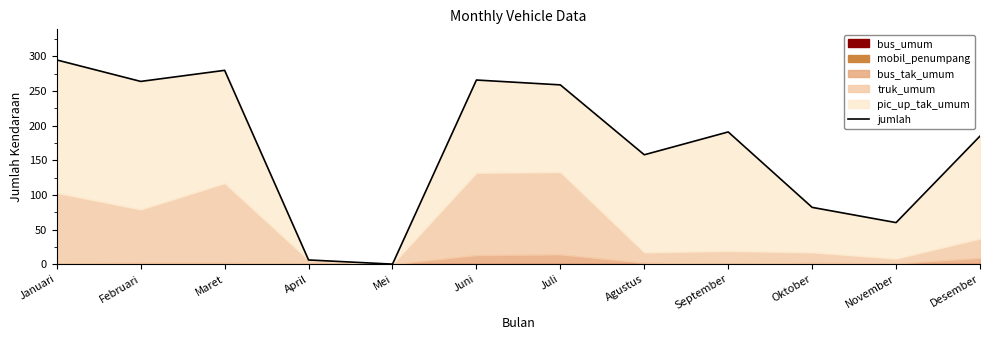

What is the difference between the maximum and second lowest values?

289